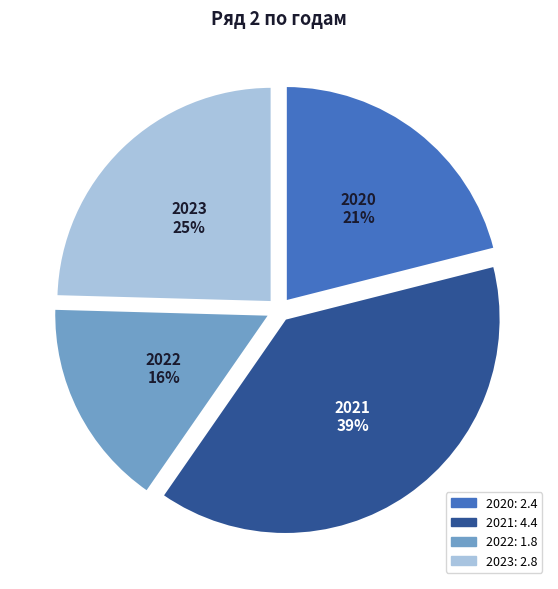

Which slice is the smallest?

2022